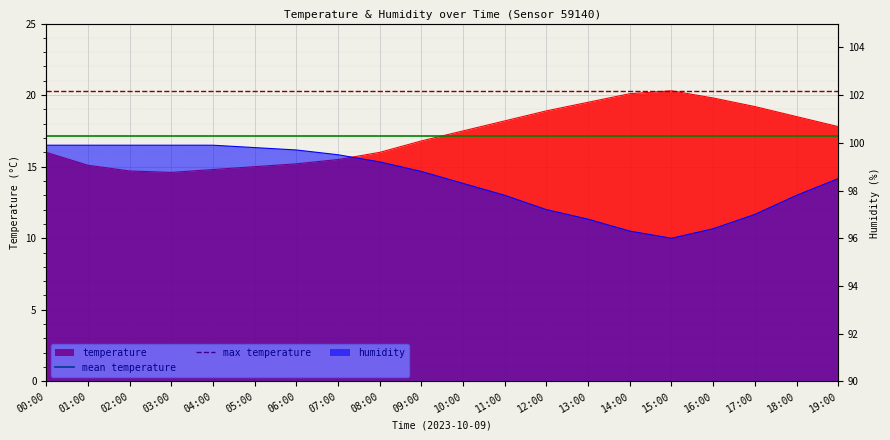

What is the approximate value of mean temperature at 00:00?

17.2